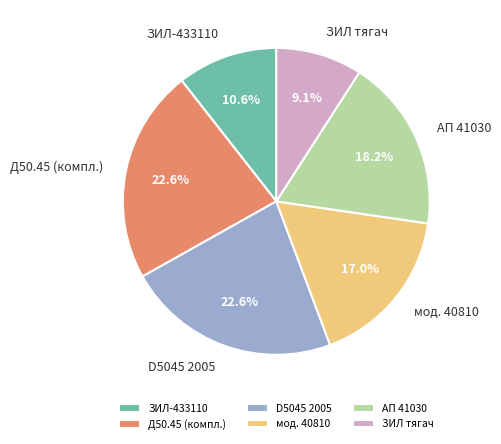

Which has a higher value, ЗИЛ тягач or АП 41030?

АП 41030